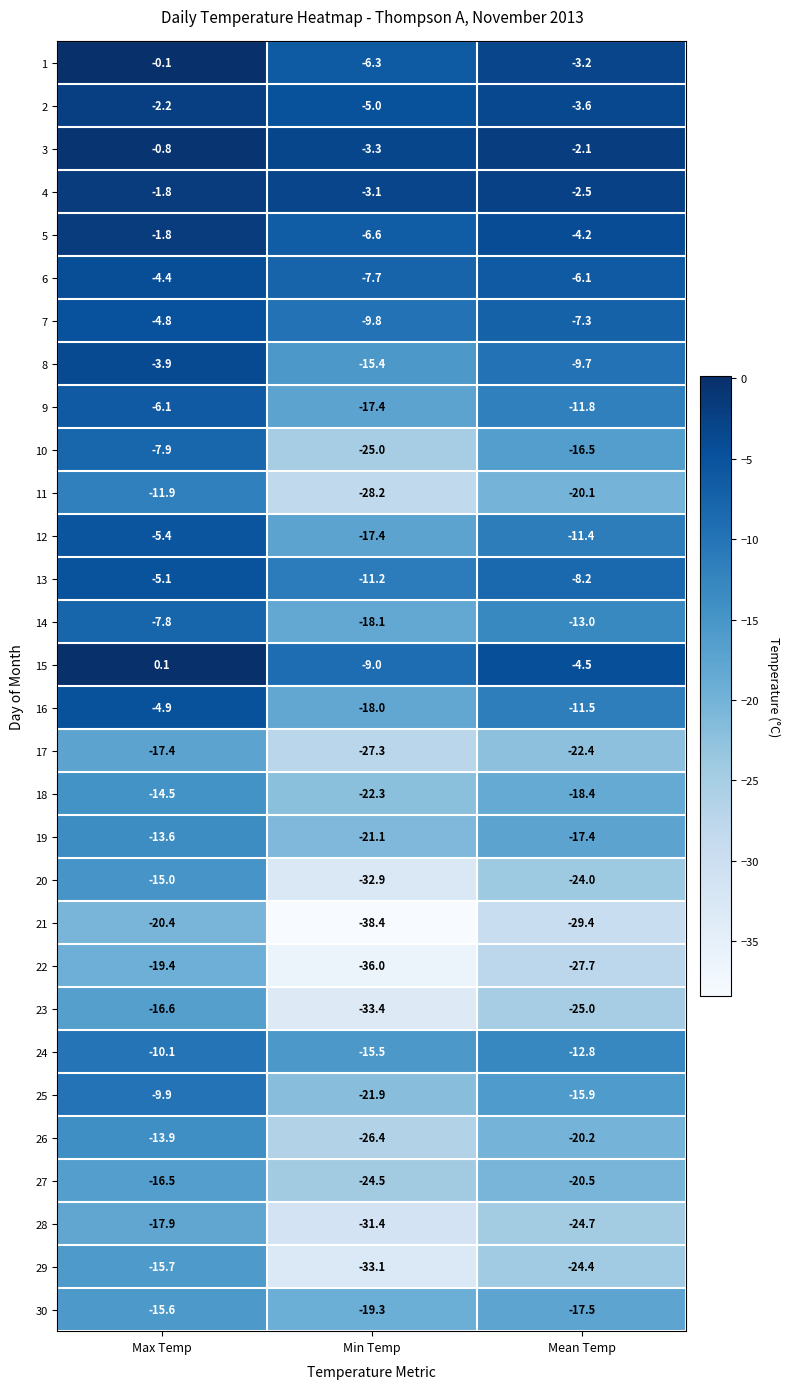

What is the maximum value for 21?

-20.4